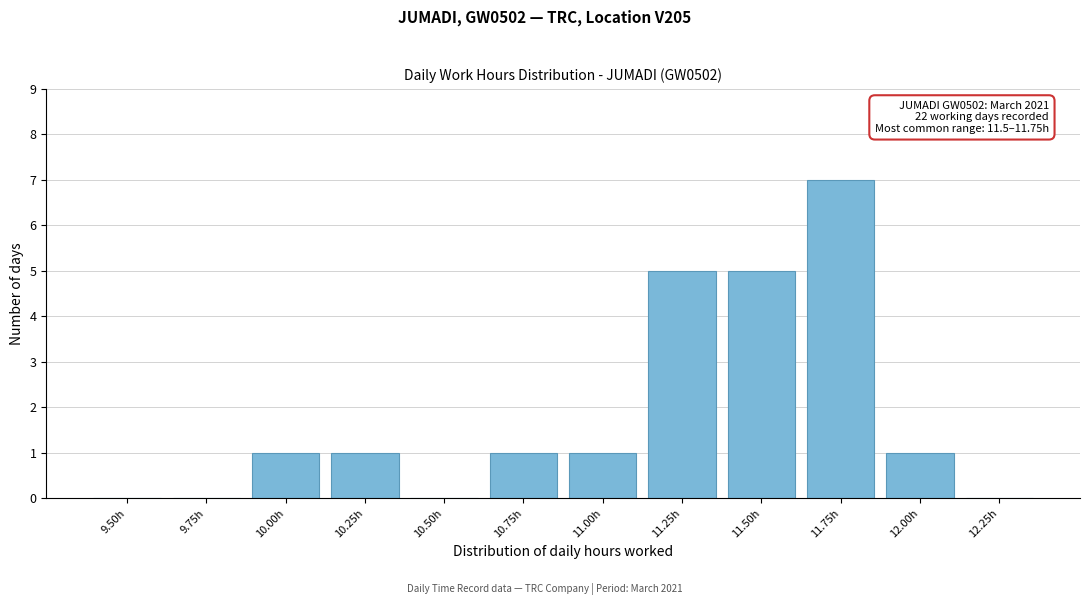

Reading left to right, list all the values displayed in this chart.

9.50h=0	9.75h=0	10.00h=1	10.25h=1	10.50h=0	10.75h=1	11.00h=1	11.25h=5	11.50h=5	11.75h=7	12.00h=1	12.25h=0